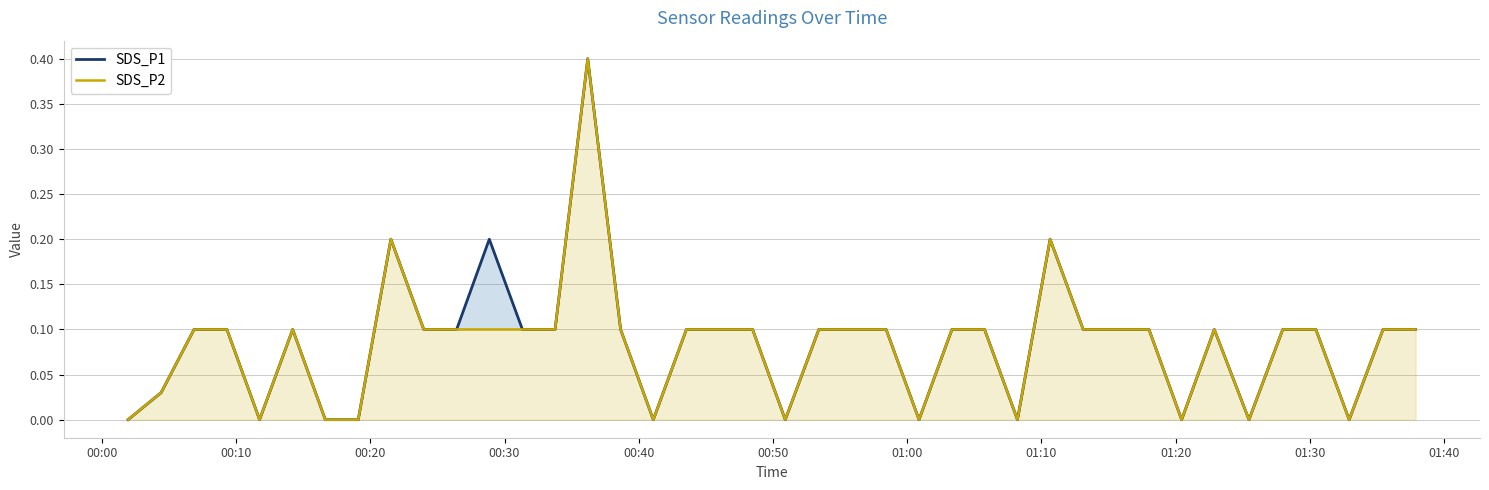

What is the difference between the second highest and minimum values in the SDS_P2 series?

0.2